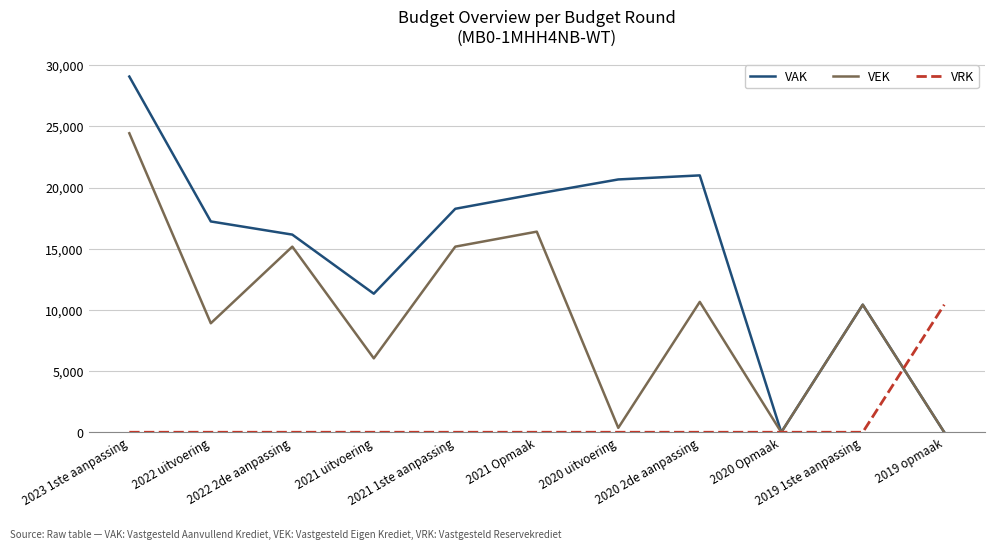

Reading left to right, list all the values displayed in this chart.

VAK: 29080	17234	16158	11328	18270	19495	20668	21000	0	10428	0
VEK: 24445	8911	15175	6042	15175	16400	359	10658	0	10428	0
VRK: 0	0	0	0	0	0	0	0	0	0	10428